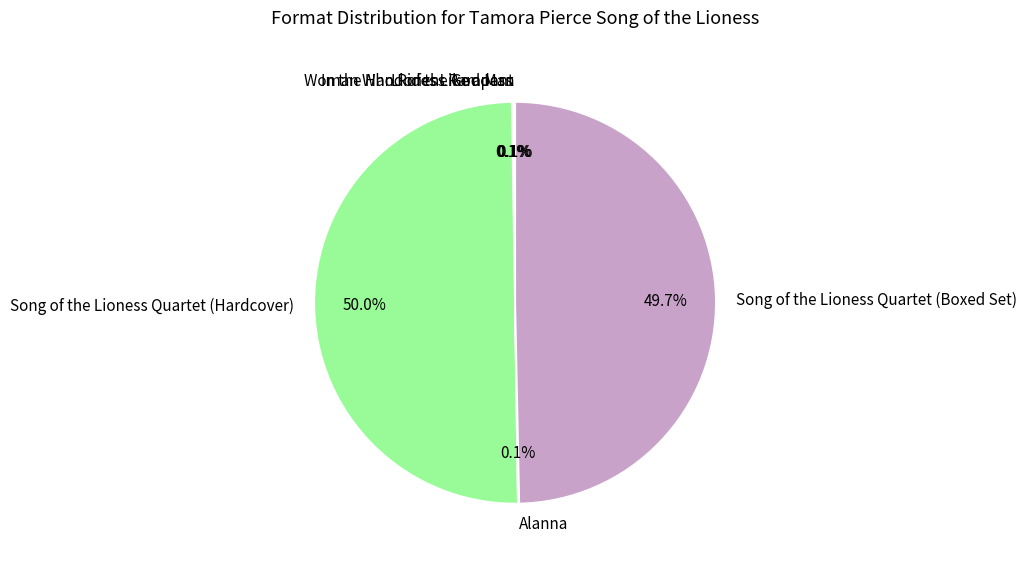

What percentage is NOT represented by Song of the Lioness Quartet (Hardcover)?

50.0%